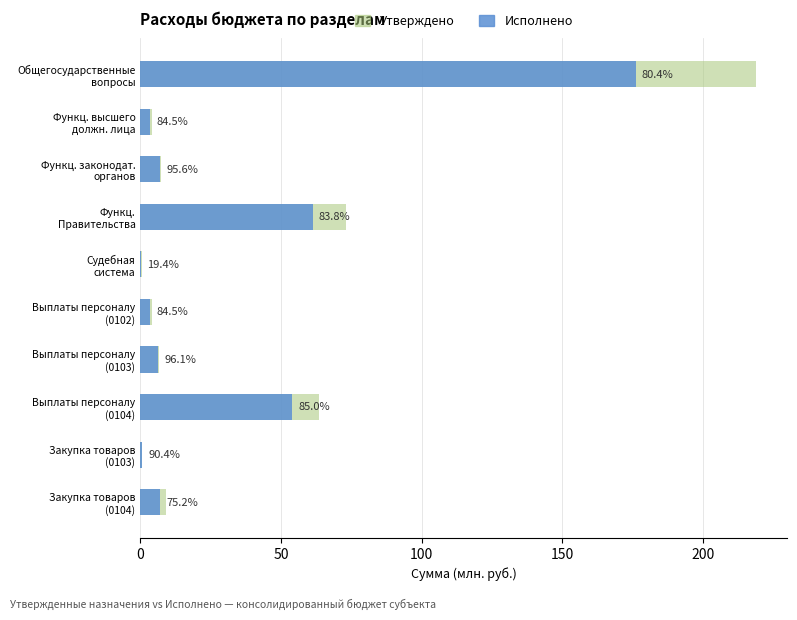

Which series has the largest total across all categories?

Утверждено